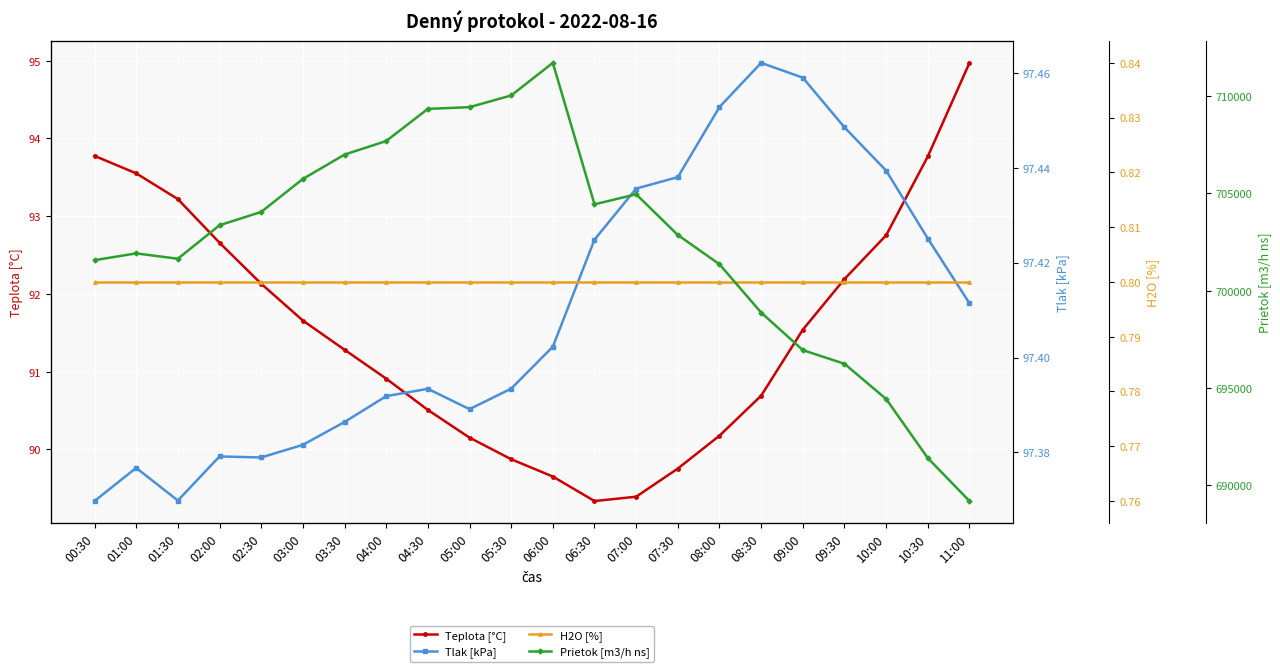

Which series has the largest total across all categories?

Prietok [m3/h ns]